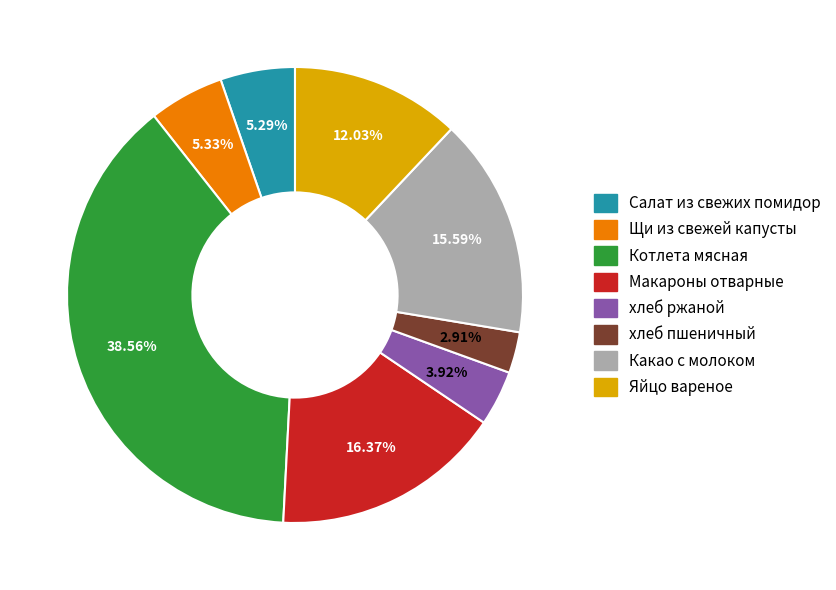

The Какао с молоком slice represents 30% of the pie. True or false?

False